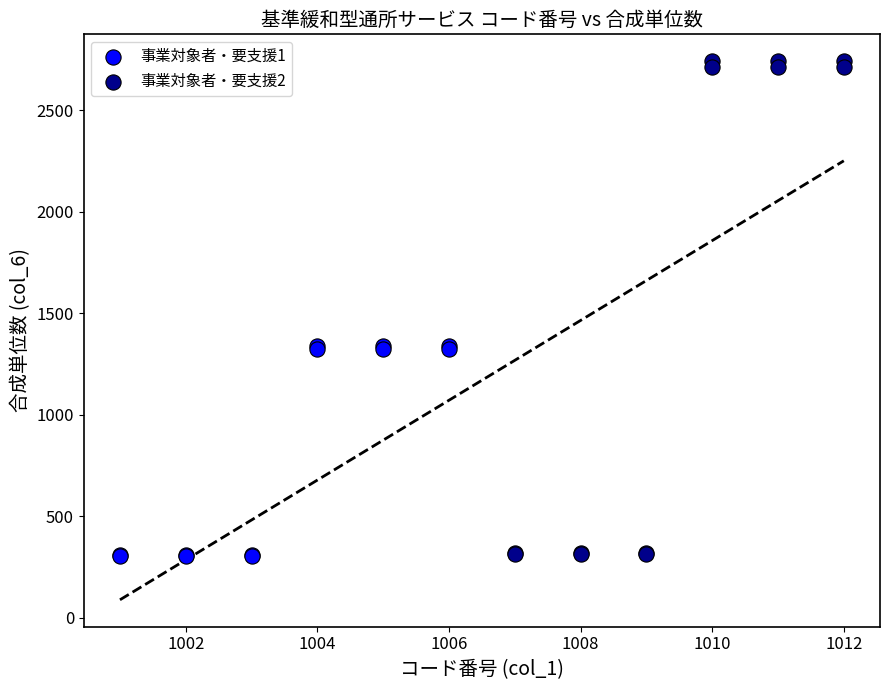

Which series reaches the maximum Y coordinate?

事業対象者・要支援2